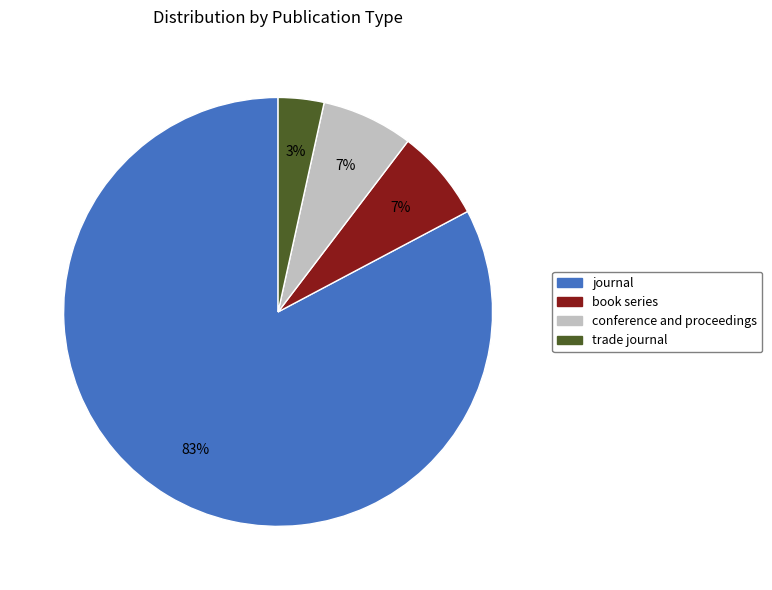

Count the number of slices in the pie.

4